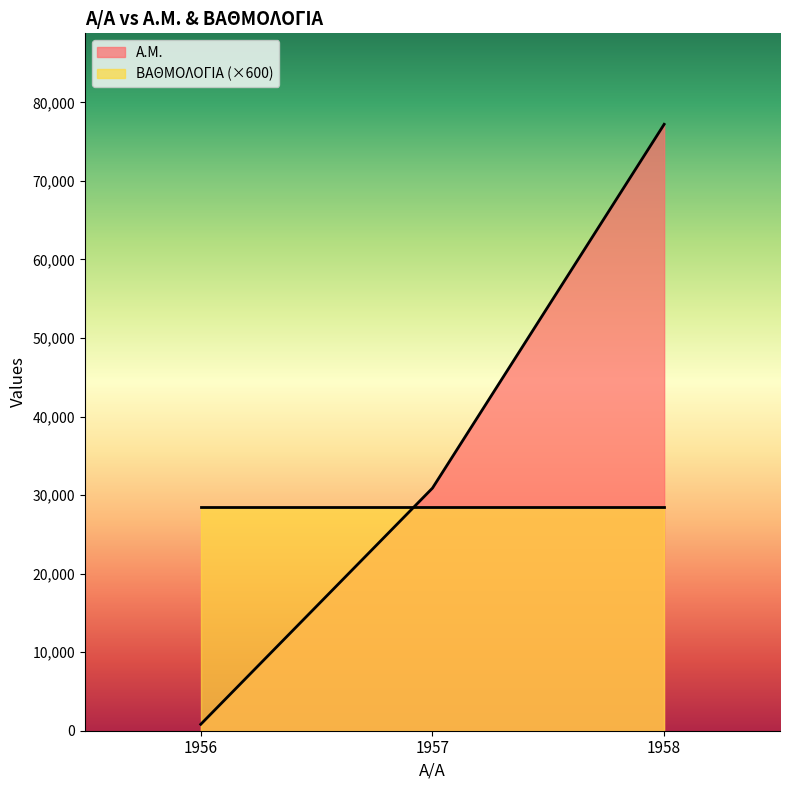

Reading right to left, extract all data points from this chart.

77211	30888	818